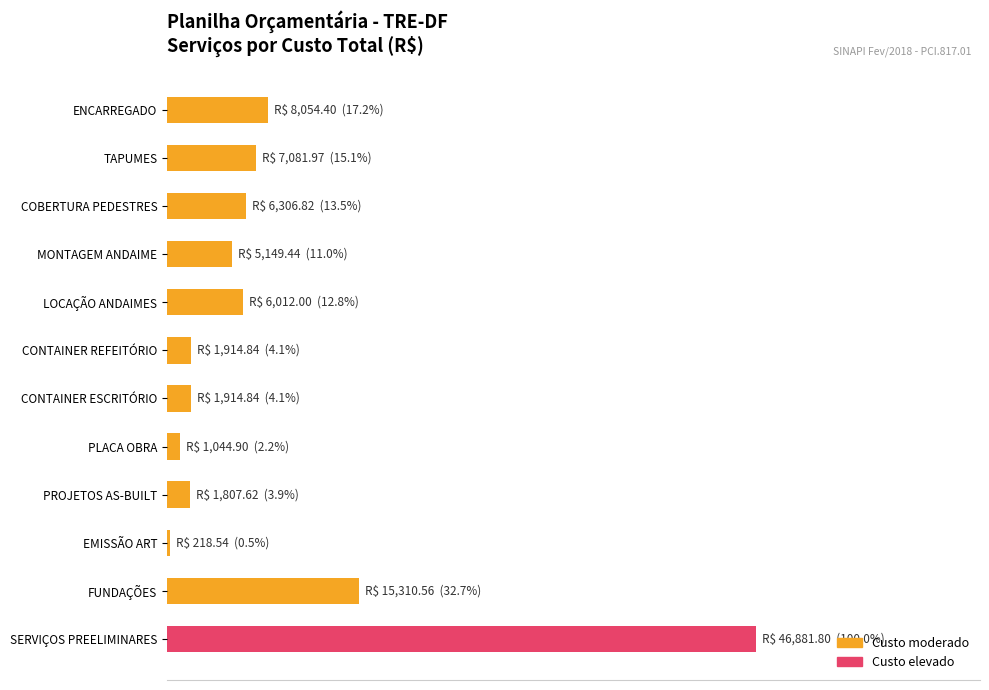

Are the bars horizontal?

Yes